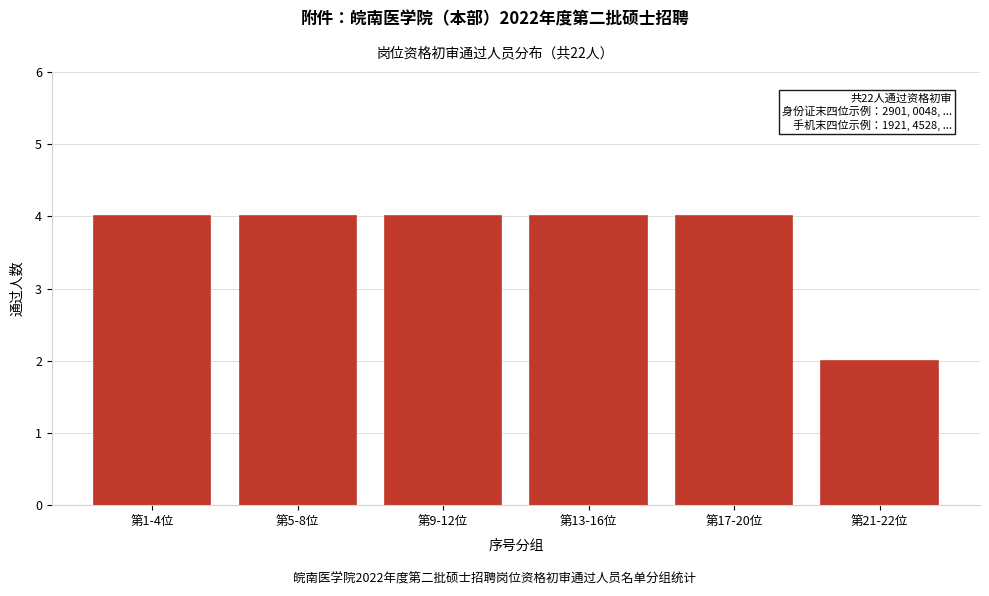

Reading left to right, what are all the values shown in this chart?

4	4	4	4	4	2